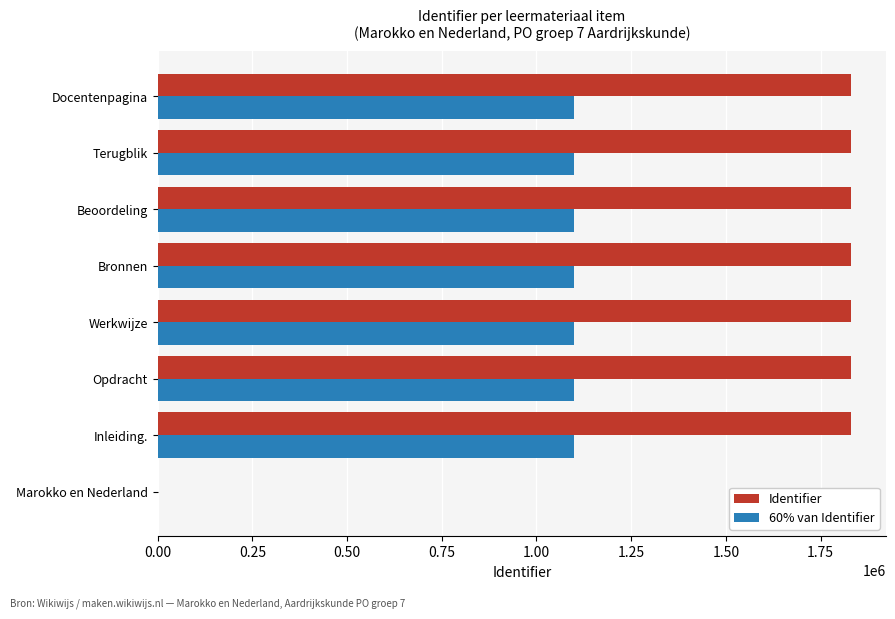

Count the number of data series in this chart.

2